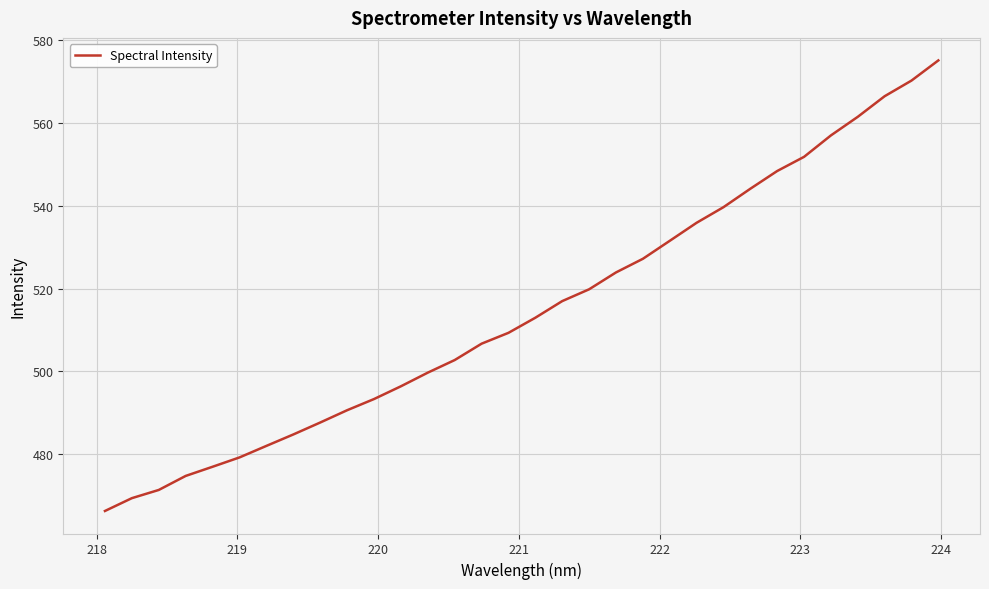

How many lines are shown in the chart?

1